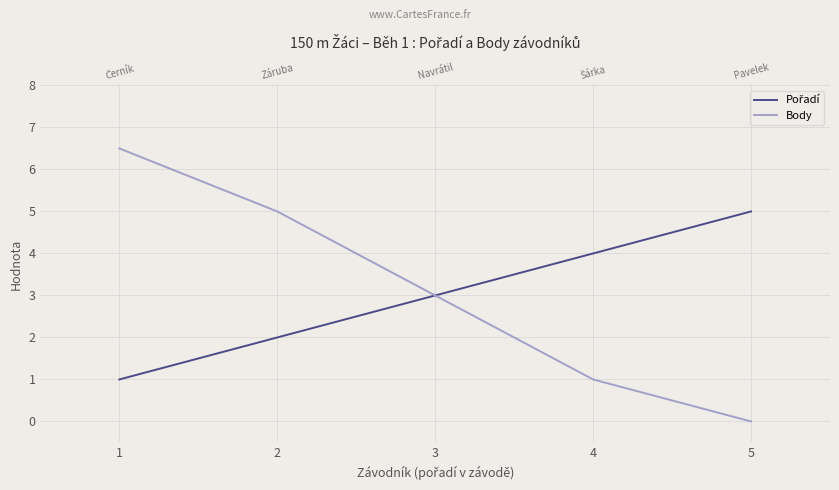

What is the difference between the Pořadí values at 3 and 1?

2.0